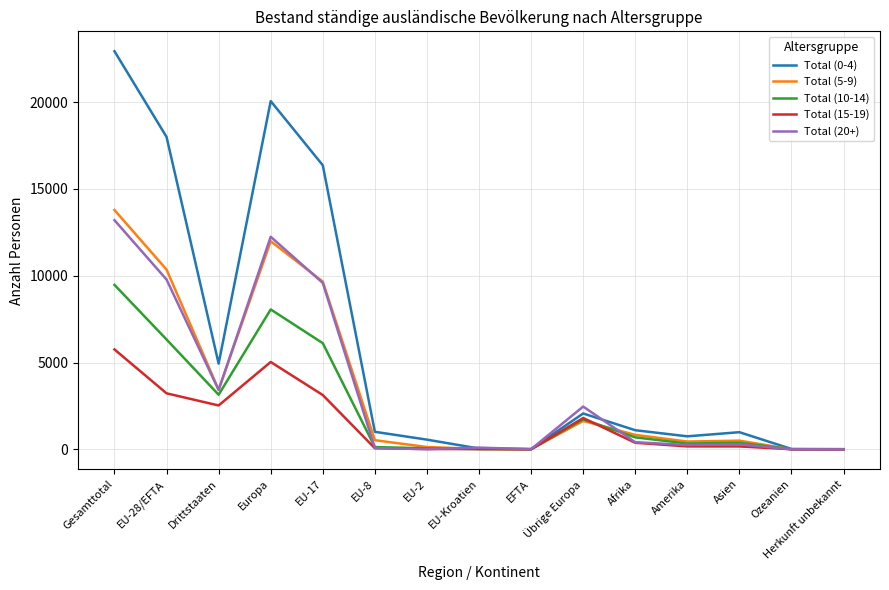

What is the approximate value of Total (20+) at EU-8?

75